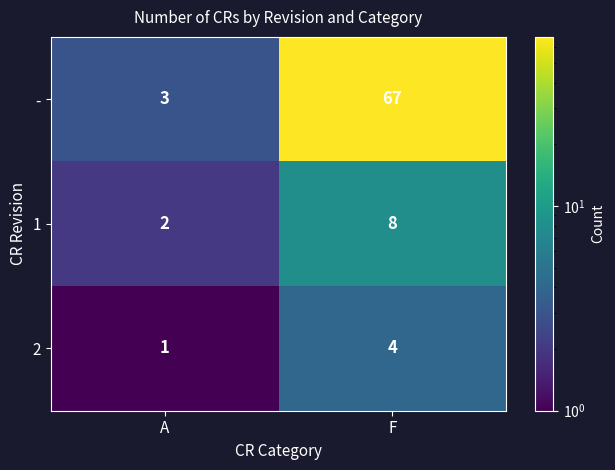

What is the sum of all - values?

70